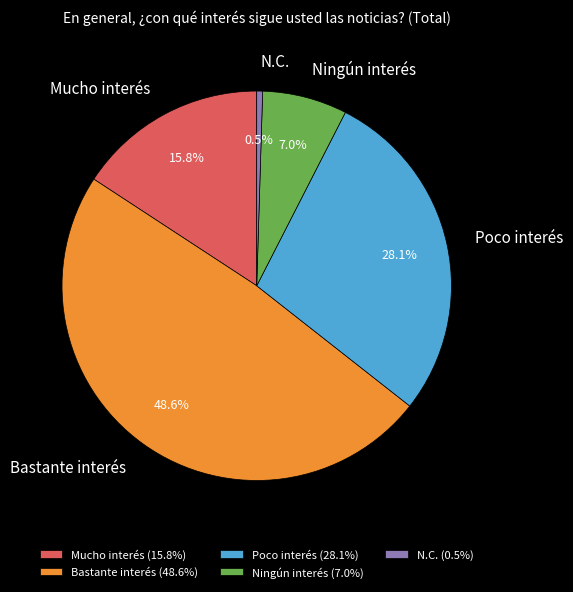

How many slices are in this pie chart?

5